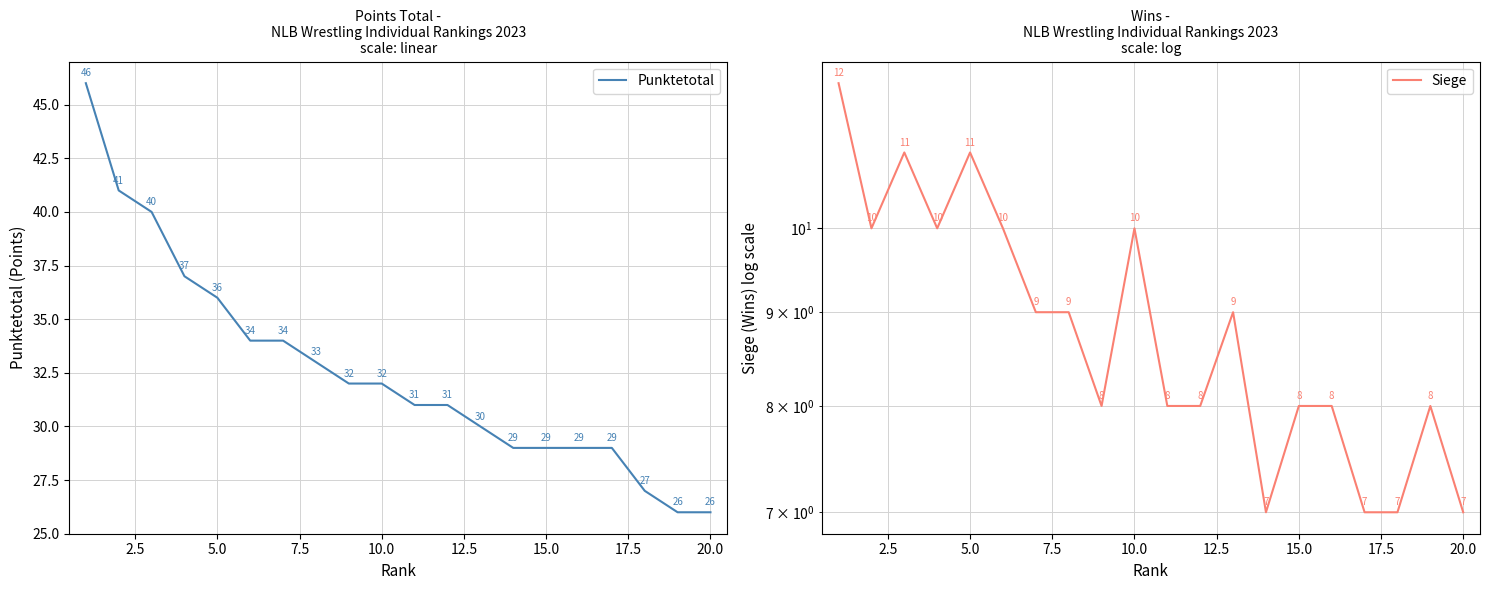

Reading left to right, extract all data points from this chart.

Punktetotal: 46	41	40	37	36	34	34	33	32	32	31	31	30	29	29	29	29	27	26	26
Siege: 12	10	11	10	11	10	9	9	8	10	8	8	9	7	8	8	7	7	8	7